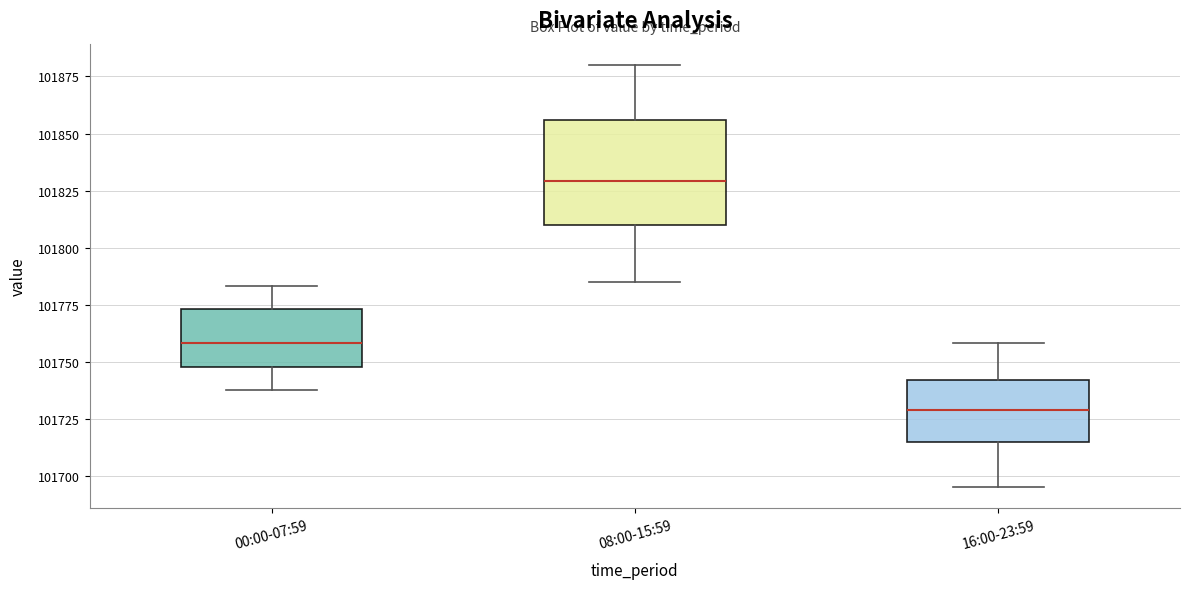

Reading left to right, read every box against the y-axis: the position of its median line, the range the box covers, and the ends of its whiskers. The values are not printed on the chart, so give them approximately, as read against the axis.

00:00-07:59: median 101760, box 101750 to 101775, whiskers 101740 to 101785
08:00-15:59: median 101830, box 101810 to 101855, whiskers 101785 to 101880
16:00-23:59: median 101730, box 101715 to 101740, whiskers 101695 to 101760